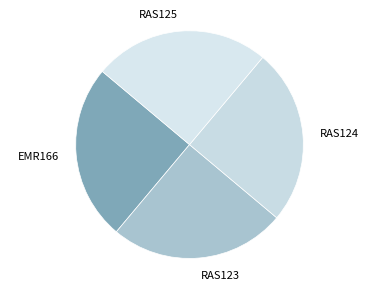

True or false: RAS125 accounts for 34% of the total.

False